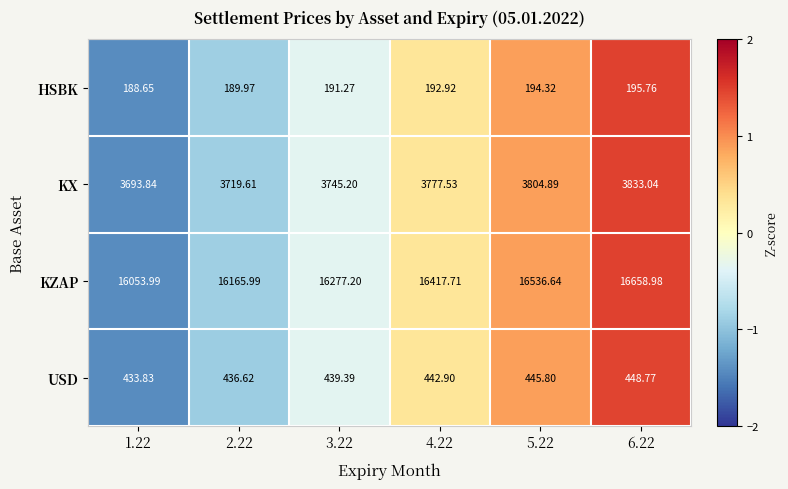

Which series has the largest range (max minus min)?

KZAP